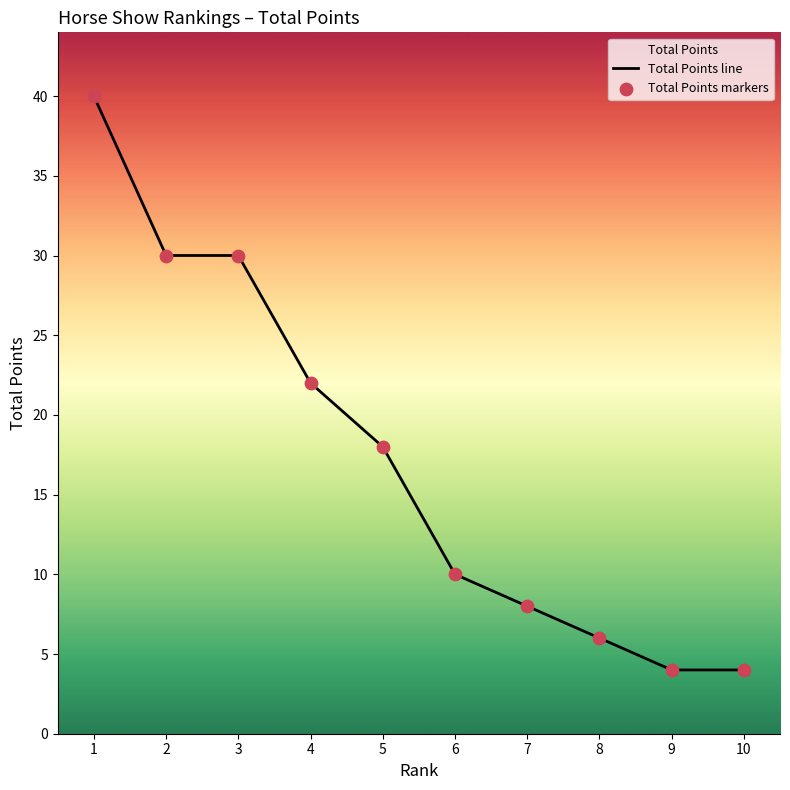

Is the value of Total Points line at 9 greater than the value of Total Points markers at 9?

No